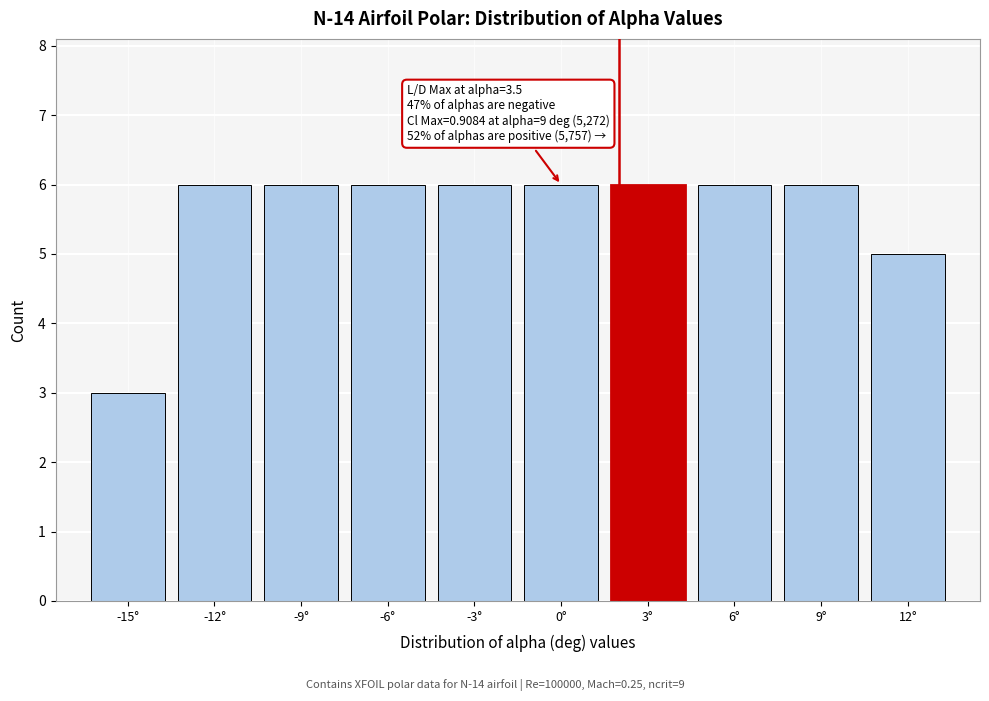

Reading left to right, extract all data points from this chart.

-15°=3	-12°=6	-9°=6	-6°=6	-3°=6	0°=6	3°=6	6°=6	9°=6	12°=5